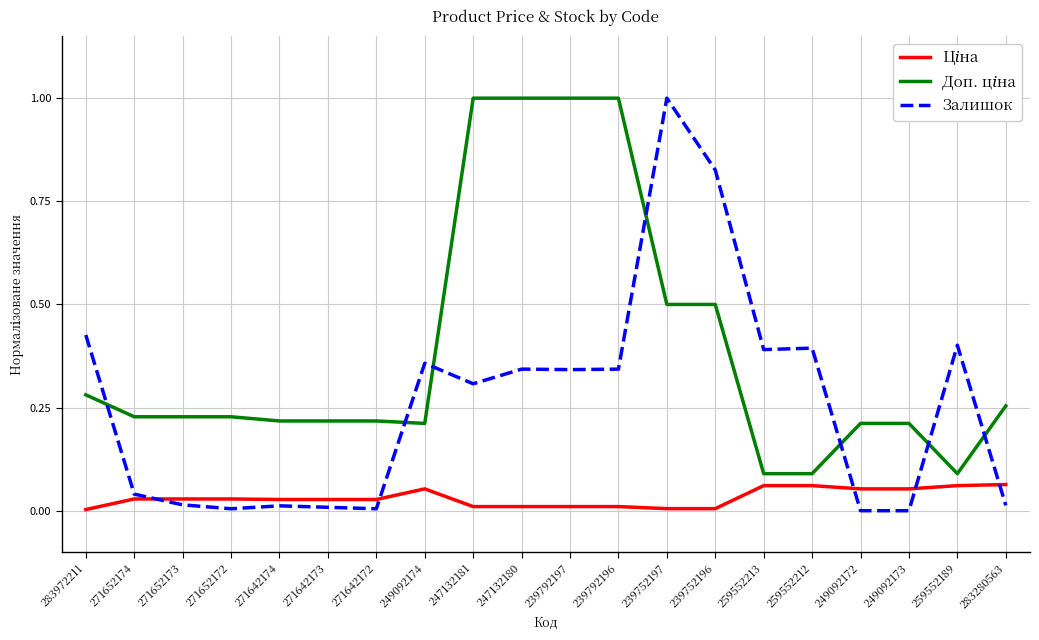

The value of Залишок at 247132180 is 0.3. True or false?

True